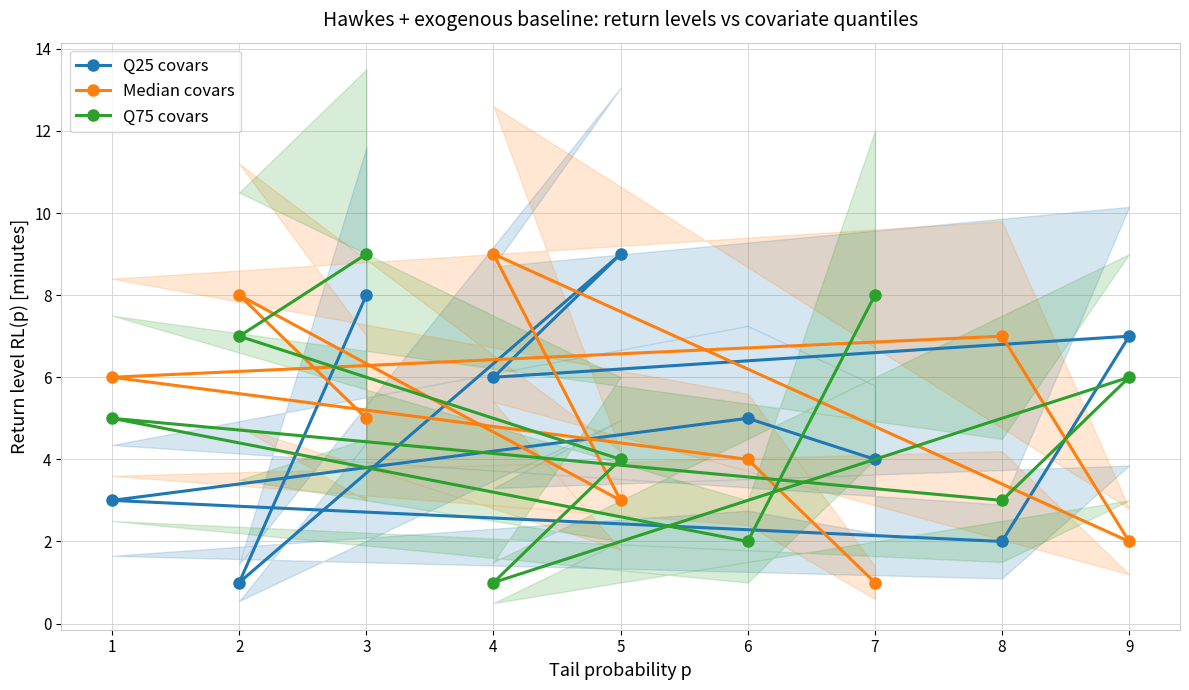

How many interior local valleys does the Q25 covars series have?

3